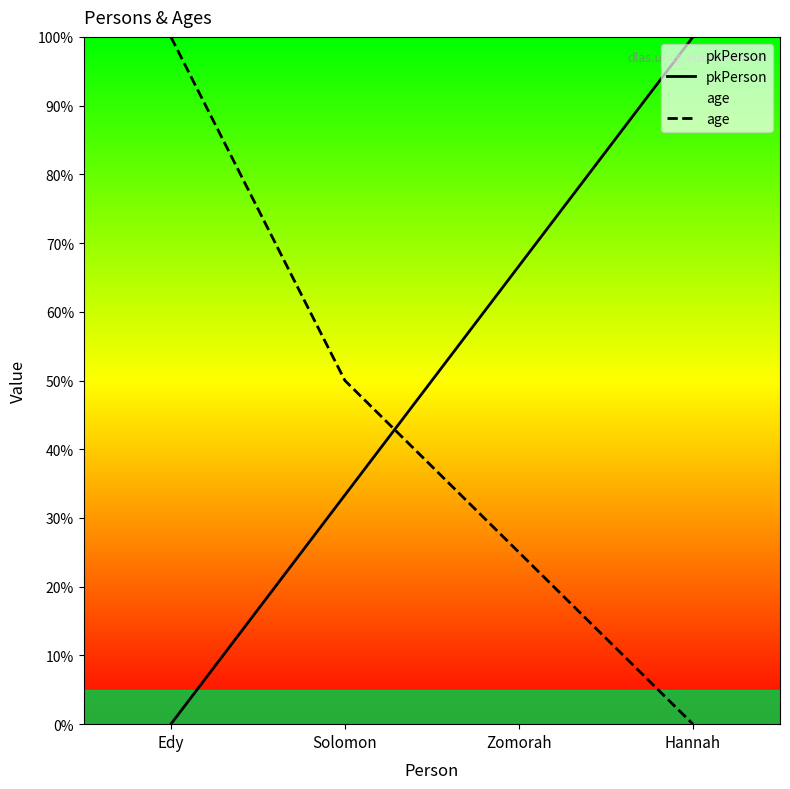

Reading left to right, list all the values displayed in this chart.

pkPerson: 0.0	33.3	66.7	100.0
age: 100.0	50.0	25.0	0.0